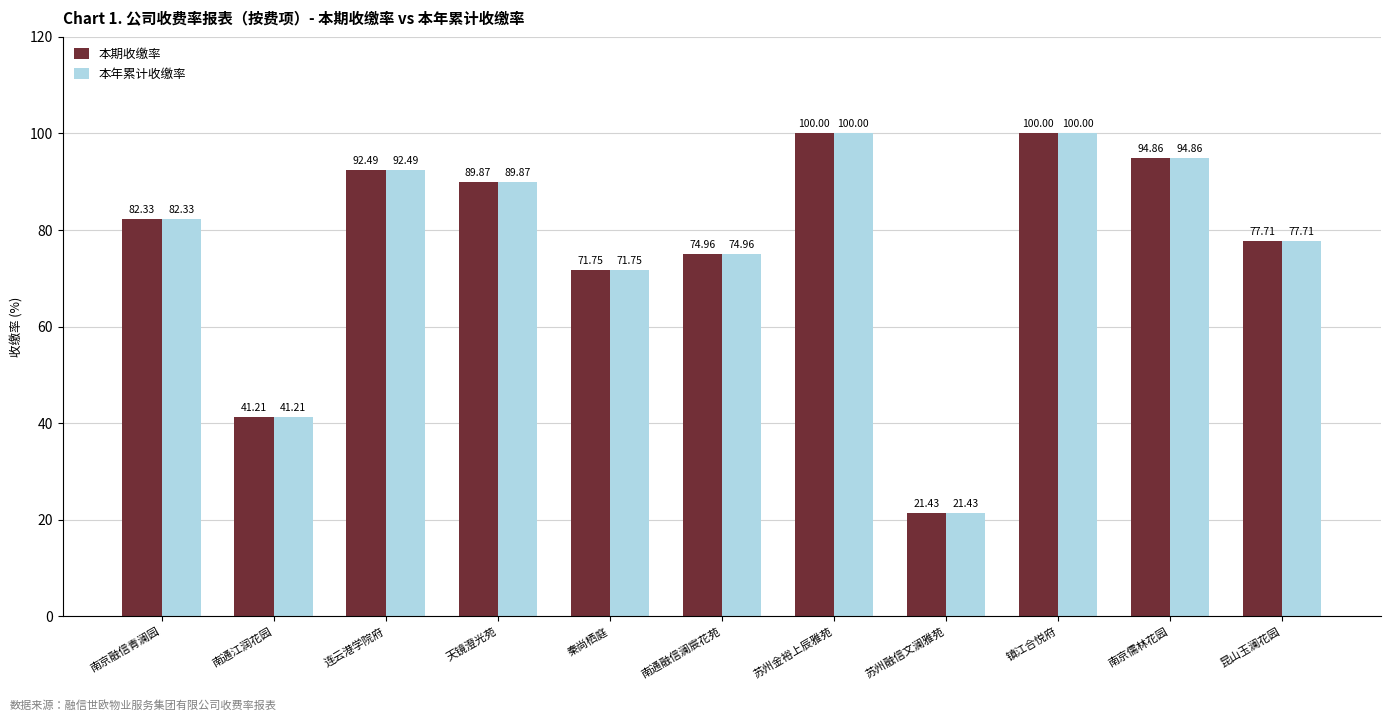

Reading left to right, extract all data points from this chart.

本期收缴率: 82.3	41.2	92.5	89.9	71.8	75.0	100.0	21.4	100.0	94.9	77.7
本年累计收缴率: 82.3	41.2	92.5	89.9	71.8	75.0	100.0	21.4	100.0	94.9	77.7